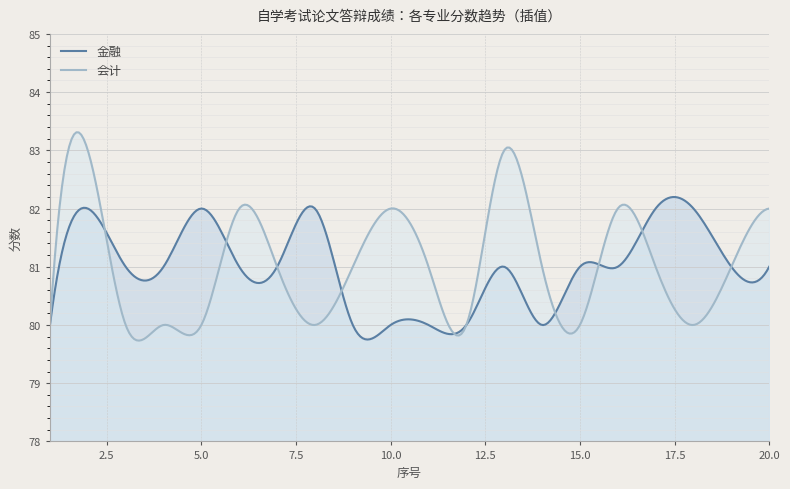

What is the difference between the second highest and second lowest values in the 会计 series?

3.6